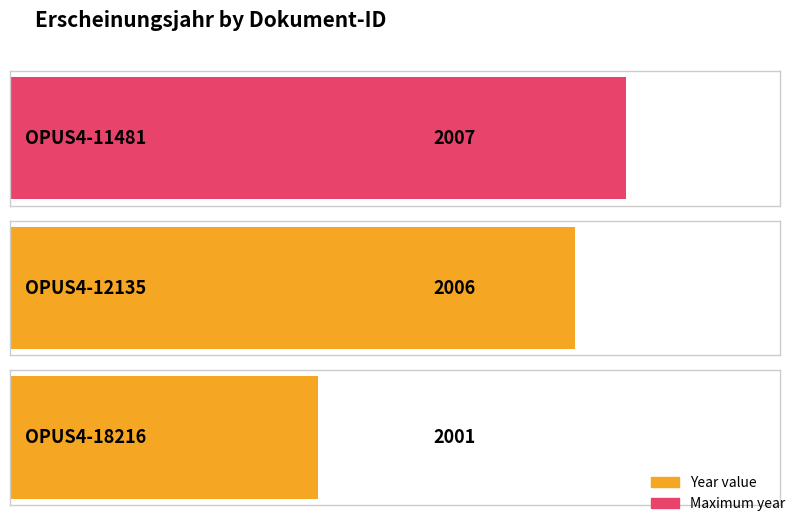

What is the smallest value displayed?

2001